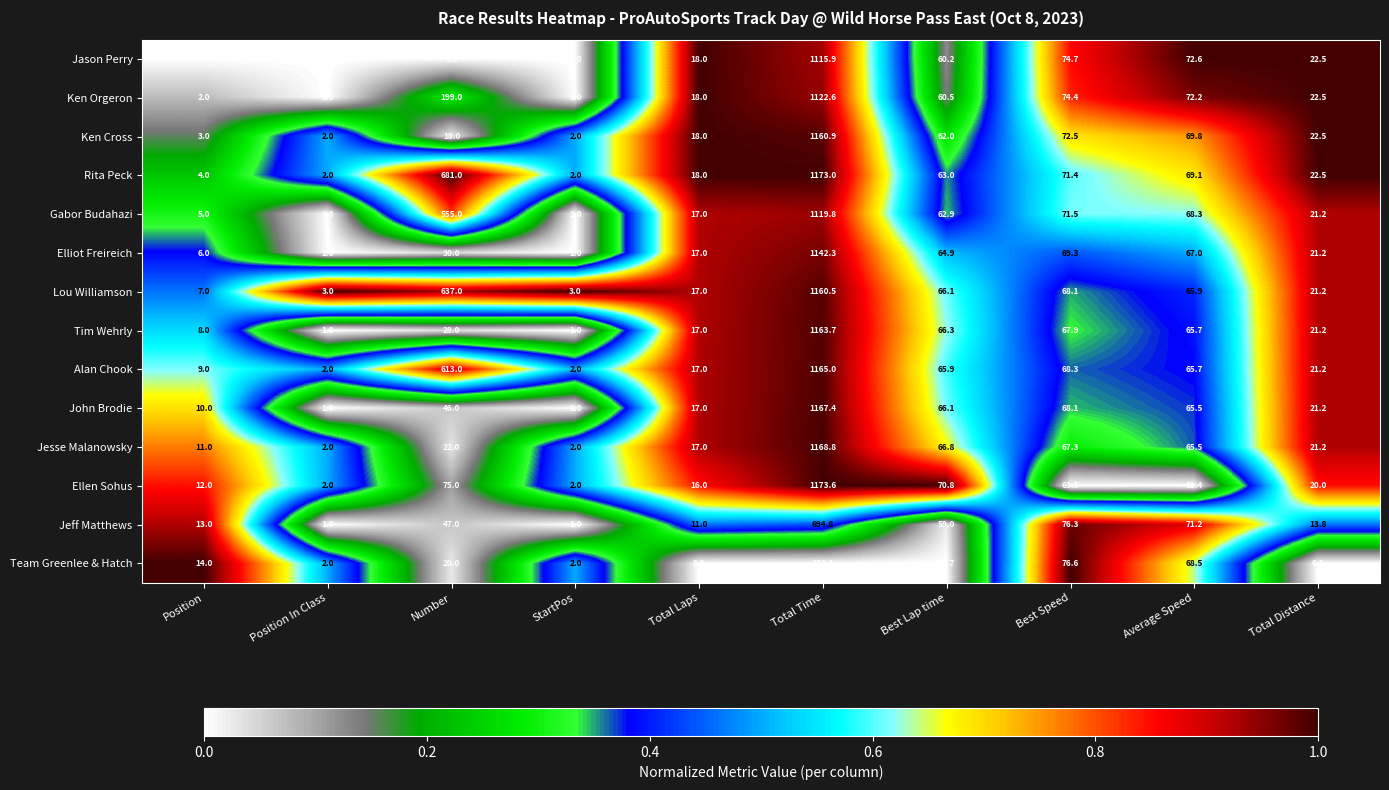

How many values in the Jason Perry series exceed 22?

5